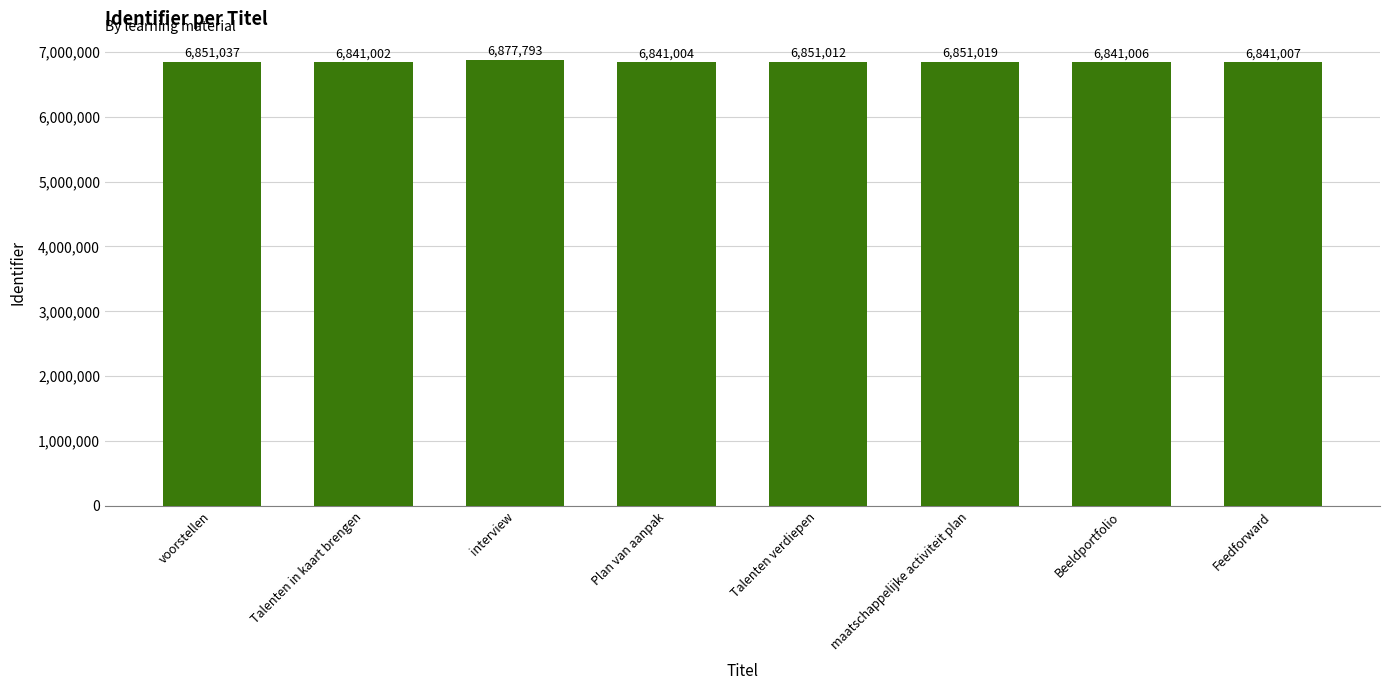

What is the maximum value shown in the chart?

6877793